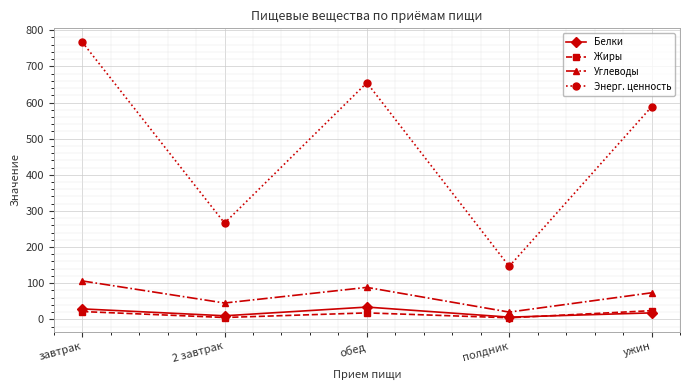

Which series has the largest range (max minus min)?

Энерг. ценность